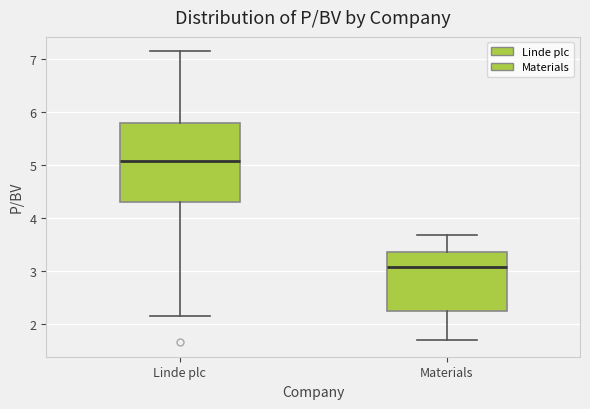

Which box's median line is the lowest?

Materials